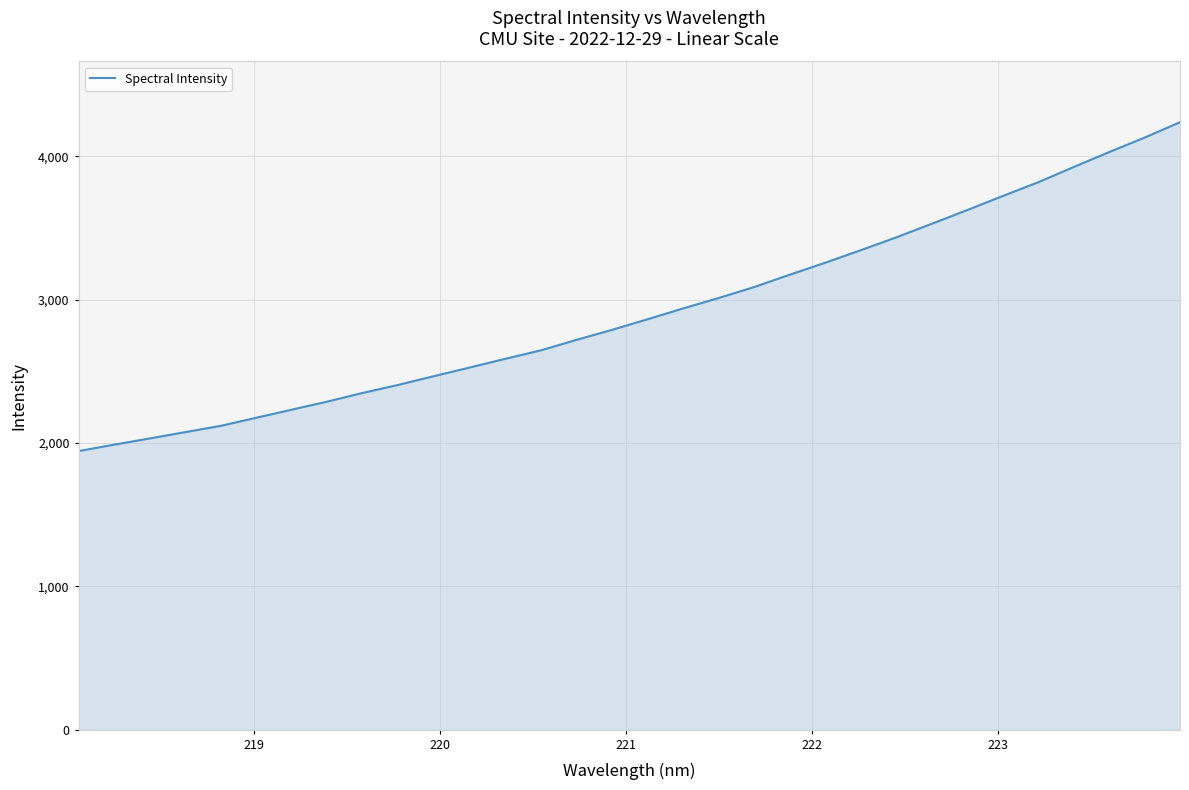

What is the smallest value displayed?

1943.1